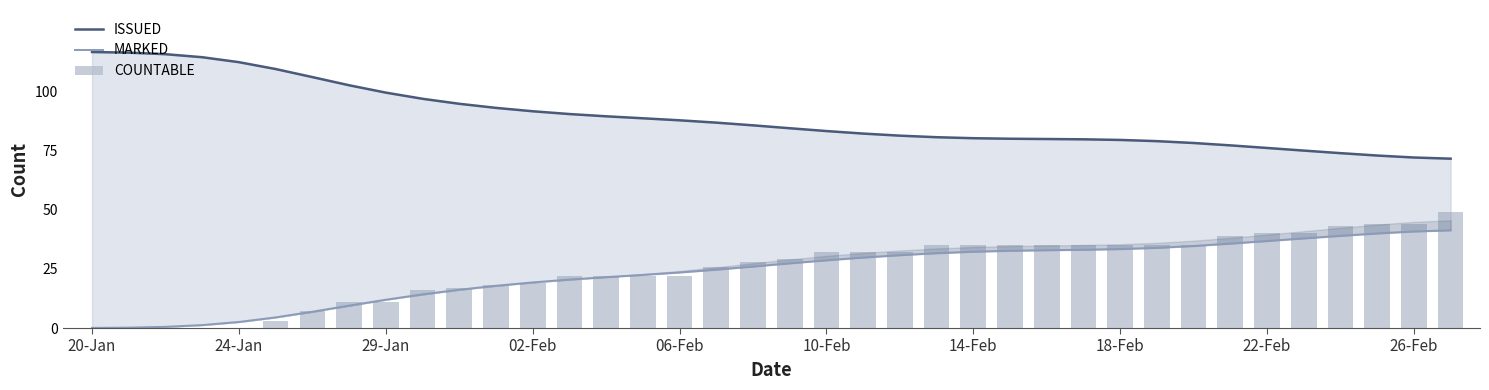

Reading left to right, transcribe all the data shown in this chart.

ISSUED: 116.8	116.5	115.9	114.6	112.5	109.6	106.2	102.7	99.6	97.0	94.9	93.1	91.7	90.5	89.6	88.7	87.9	86.9	85.8	84.5	83.3	82.3	81.4	80.7	80.3	80.1	80.0	79.8	79.6	79.1	78.3	77.3	76.2	75.1	74.0	73.0	72.1	71.7
MARKED: 0.1	0.2	0.5	1.3	2.6	4.5	6.9	9.5	12.0	14.2	16.2	17.9	19.3	20.5	21.5	22.5	23.5	24.7	26.0	27.4	28.7	29.8	30.8	31.7	32.3	32.7	32.9	33.1	33.4	33.9	34.7	35.7	36.8	37.9	39.0	40.0	40.9	41.3
COUNTABLE: 0.0	0.0	0.0	0.0	0.0	3.0	7.0	11.0	11.0	16.0	17.0	18.0	19.0	22.0	22.0	22.0	22.0	26.0	28.0	29.0	32.0	32.0	32.0	35.0	35.0	35.0	35.0	35.0	35.0	35.0	35.0	39.0	40.0	40.0	43.0	44.0	44.0	49.0